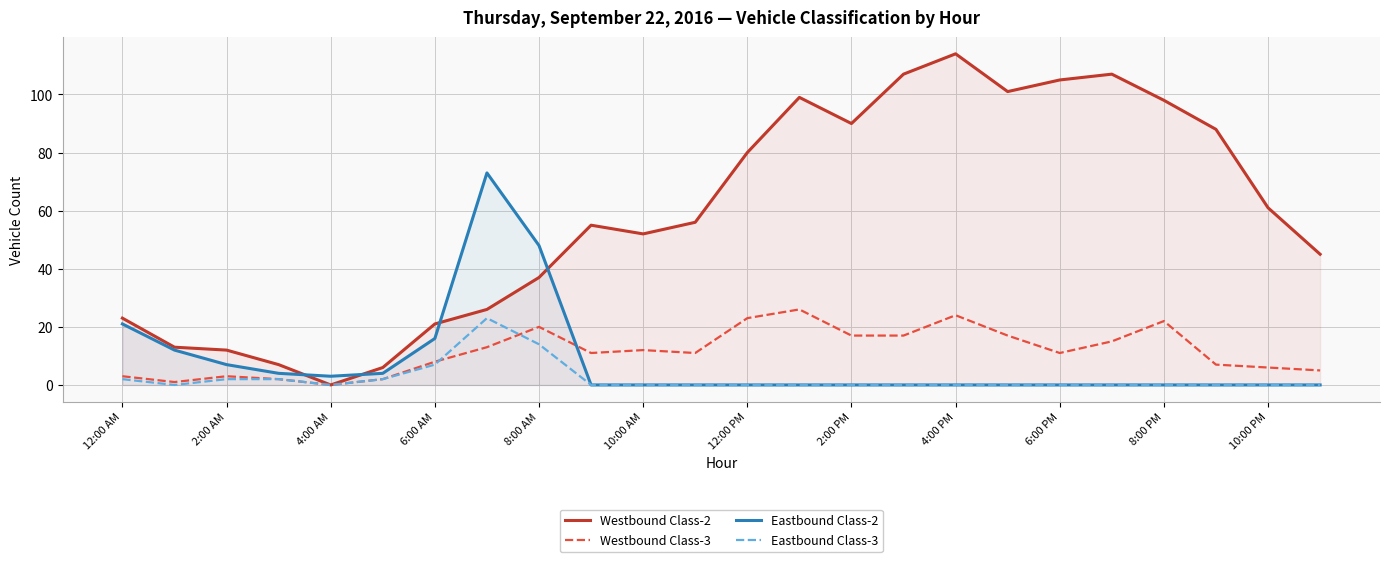

The Westbound Class-2 series shows 52 at 10:00 AM. True or false?

True